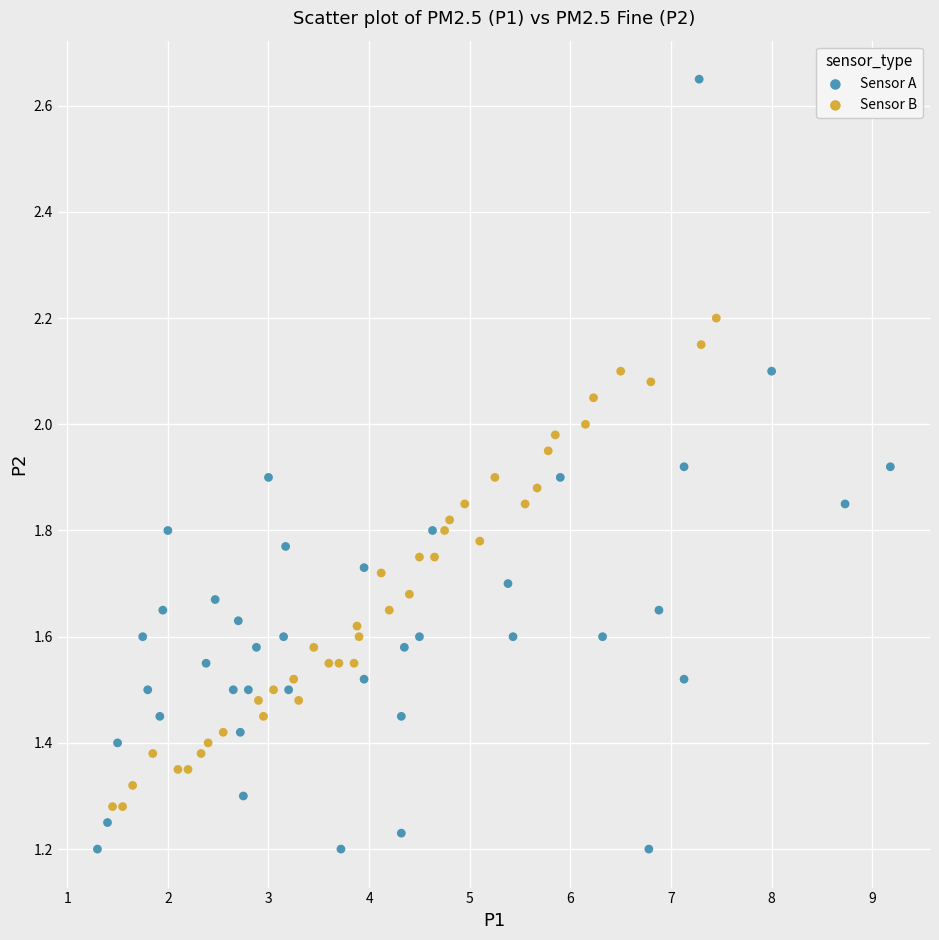

Which series contains the lowest Y value?

Sensor A